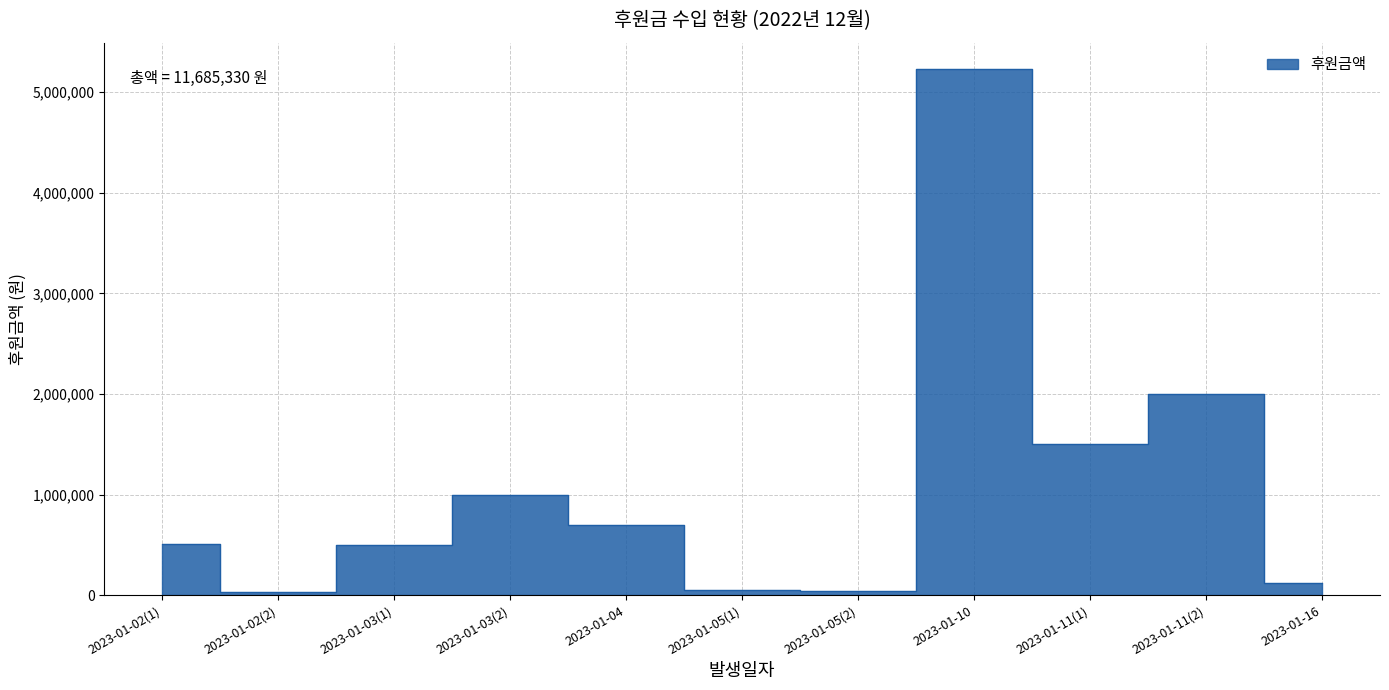

Where does the data first go above 510000?

2023-01-03(2)